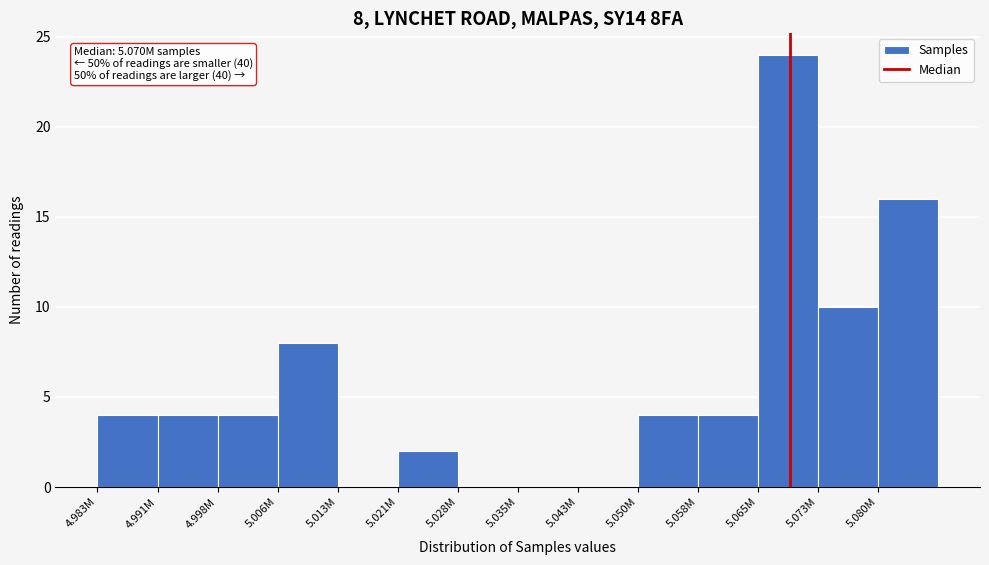

Reading left to right, list all the values displayed in this chart.

4.983M=4	4.991M=4	4.998M=4	5.006M=8	5.013M=0	5.021M=2	5.028M=0	5.035M=0	5.043M=0	5.050M=4	5.058M=4	5.065M=24	5.073M=10	5.080M=16